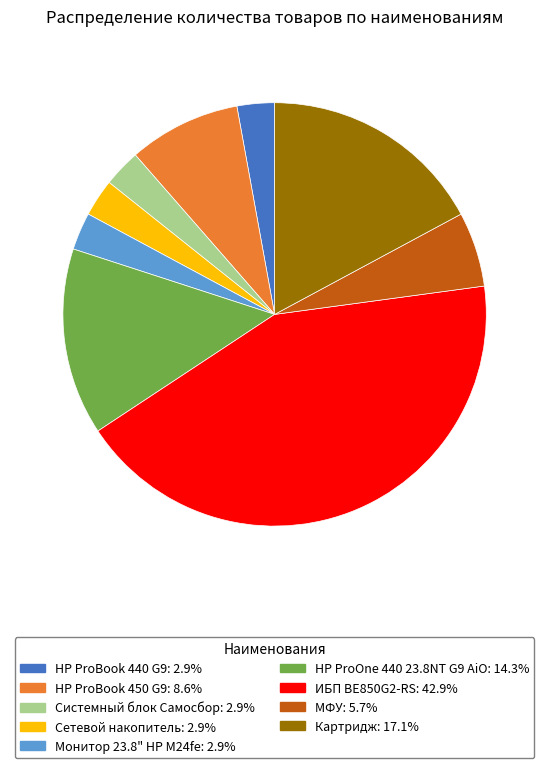

Which has a higher value, HP ProOne 440 23.8NT G9 AiO or Монитор 23.8" HP M24fe?

HP ProOne 440 23.8NT G9 AiO